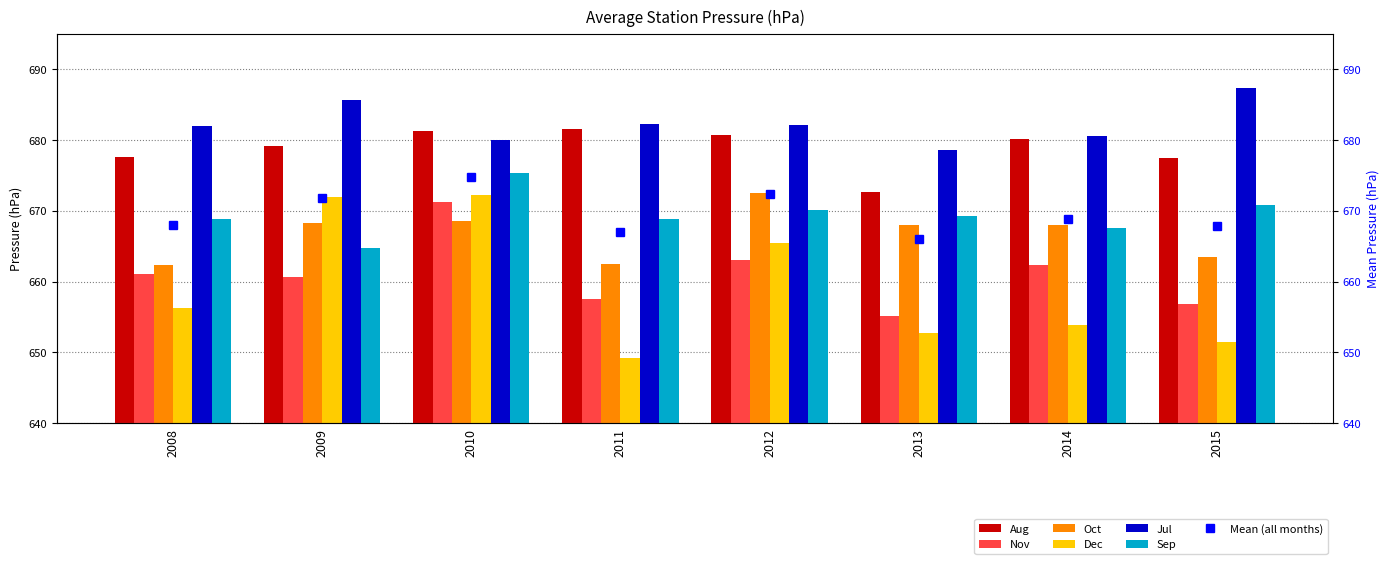

Rank the series by their maximum value, from lowest to highest.

Nov, Dec, Oct, Sep, Aug, Jul